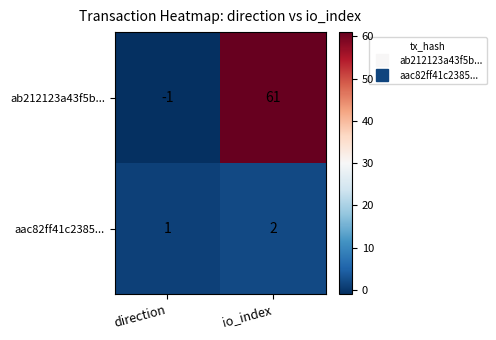

At which category is the sum across all series the highest?

io_index